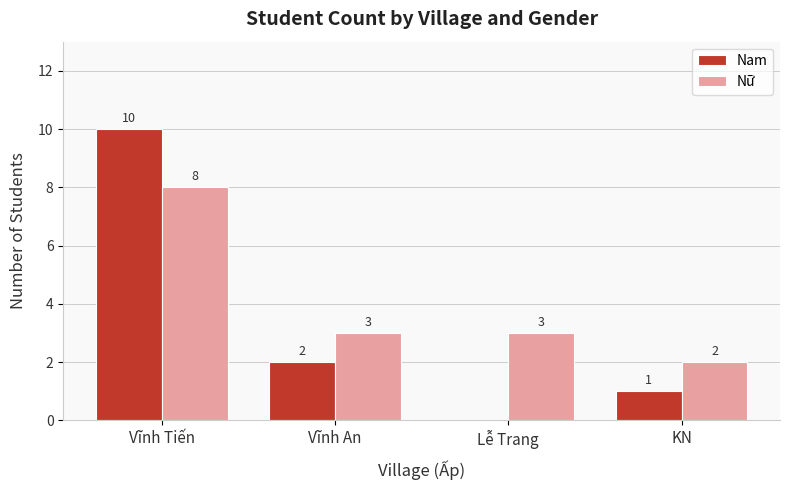

Reading right to left, extract all data points from this chart.

Nam: KN=1	Lễ Trang=0	Vĩnh An=2	Vĩnh Tiến=10
Nữ: KN=2	Lễ Trang=3	Vĩnh An=3	Vĩnh Tiến=8